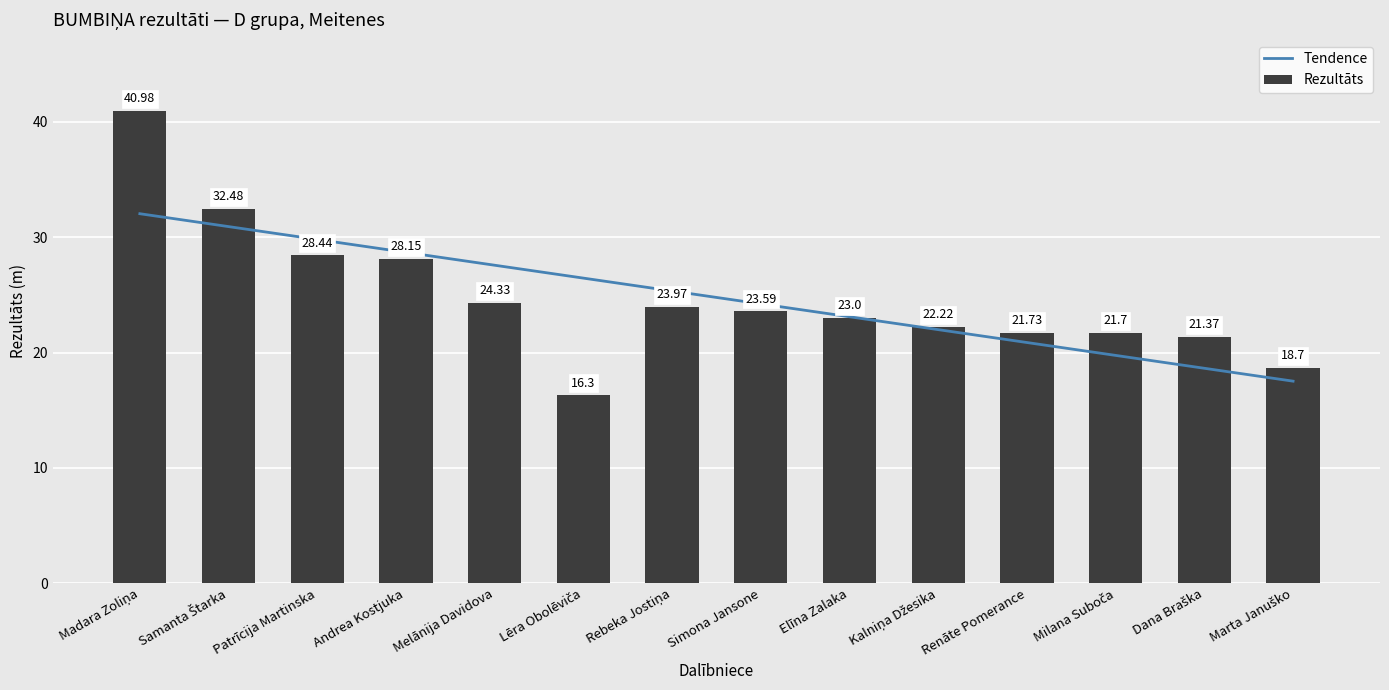

What is the average value of the Tendence series?

24.8